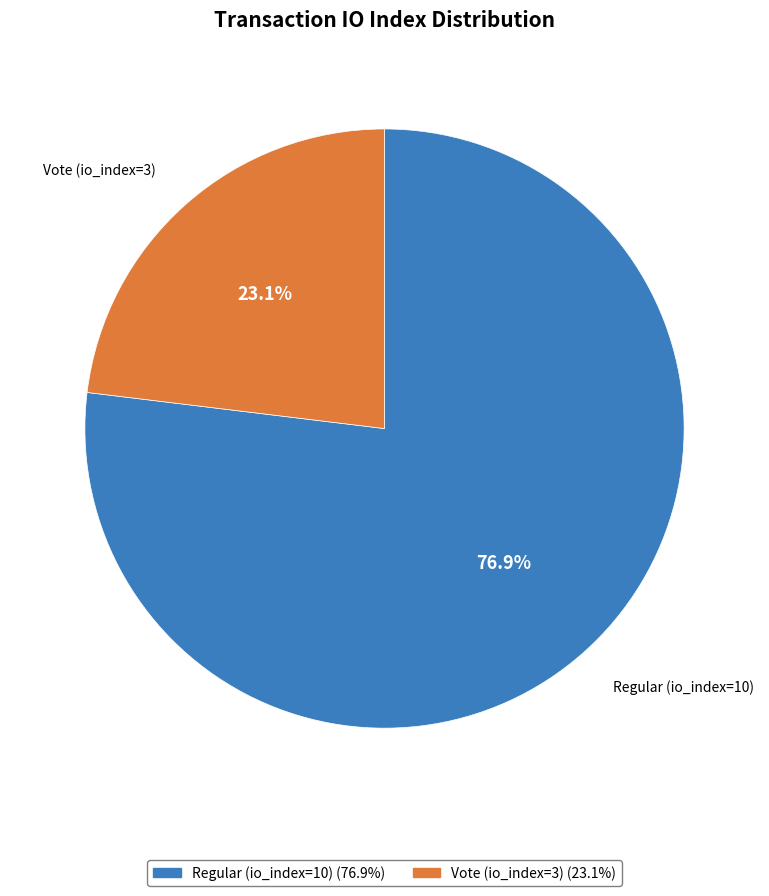

Rank the categories by value from lowest to highest.

Vote (io_index=3), Regular (io_index=10)